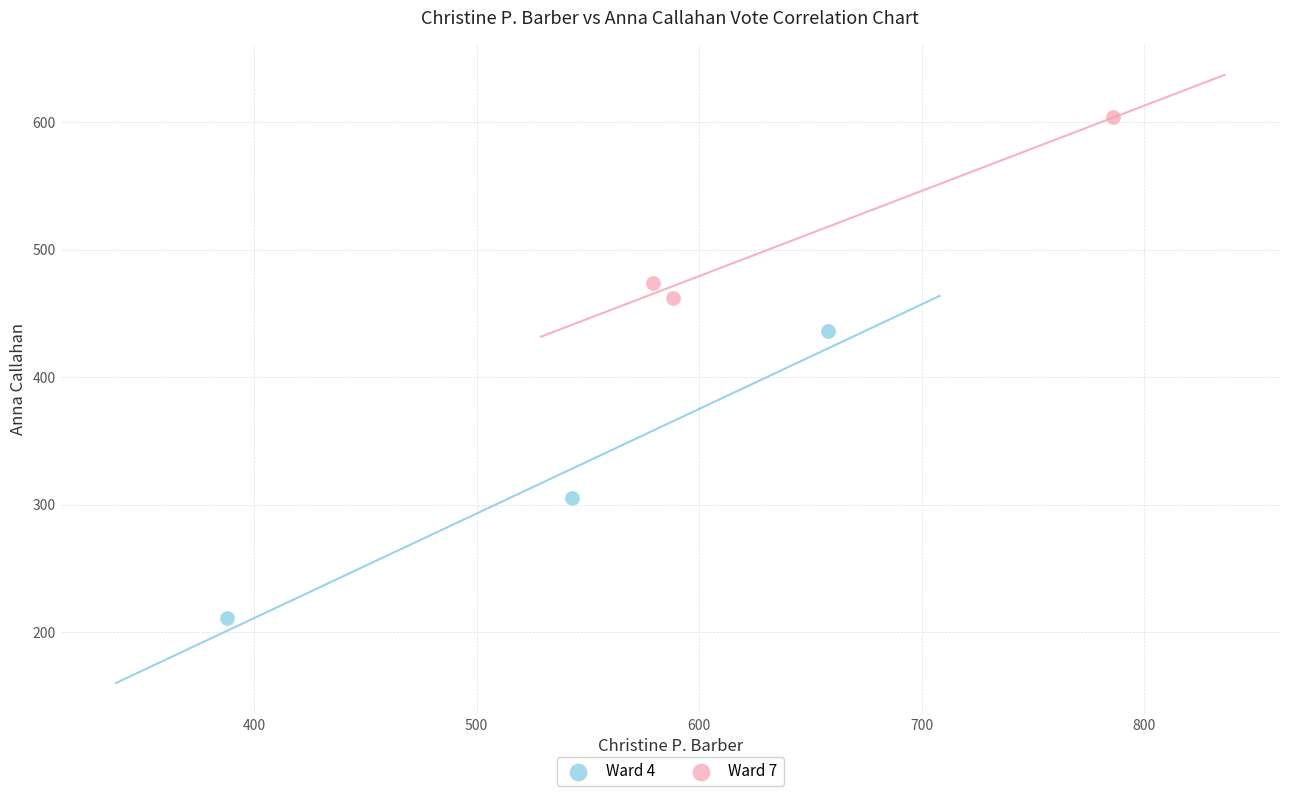

Which series reaches the maximum Y coordinate?

Ward 7